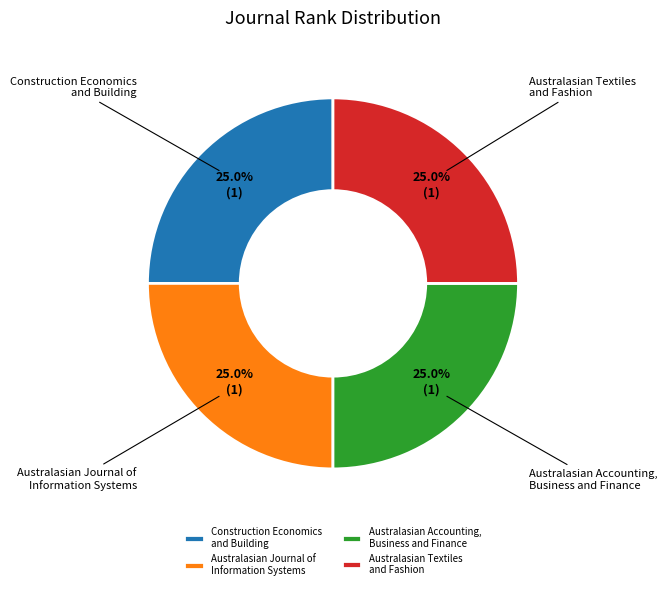

How many slices are in this pie chart?

4